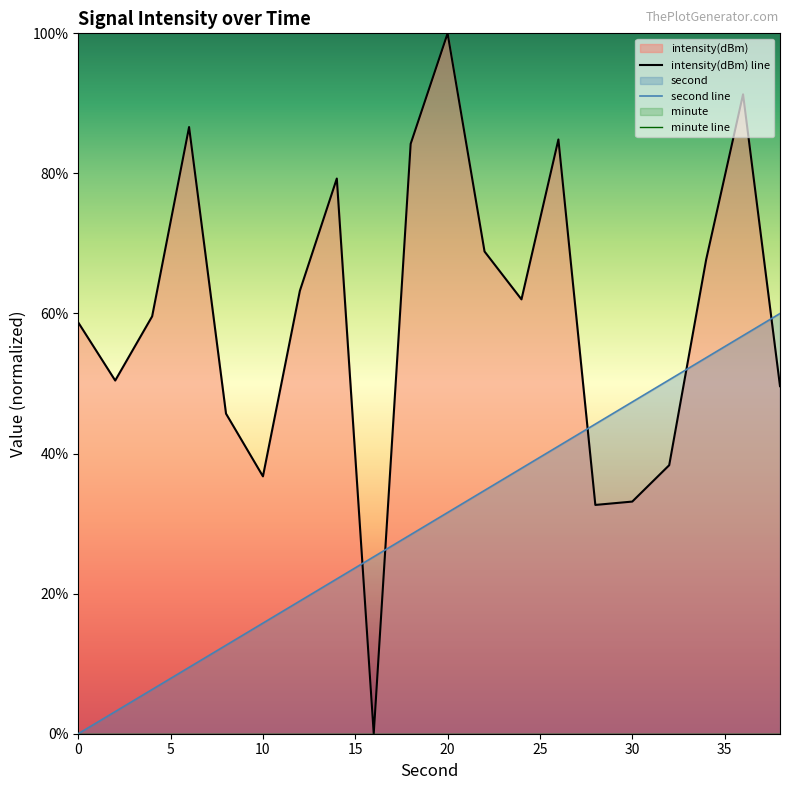

Which category has the highest value in the intensity series?

20